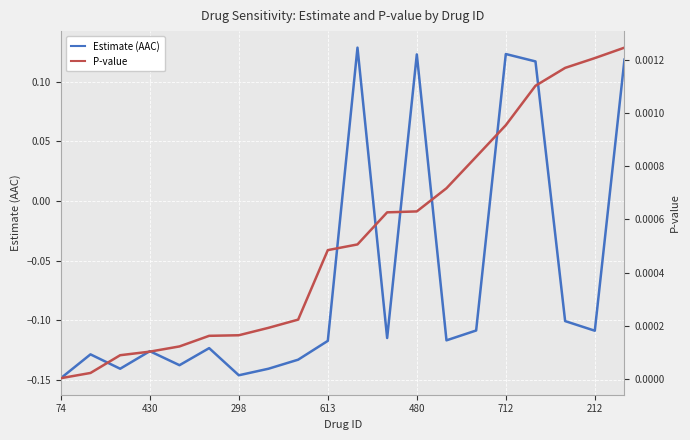

What are all the series names shown in the legend?

Estimate (AAC), P-value